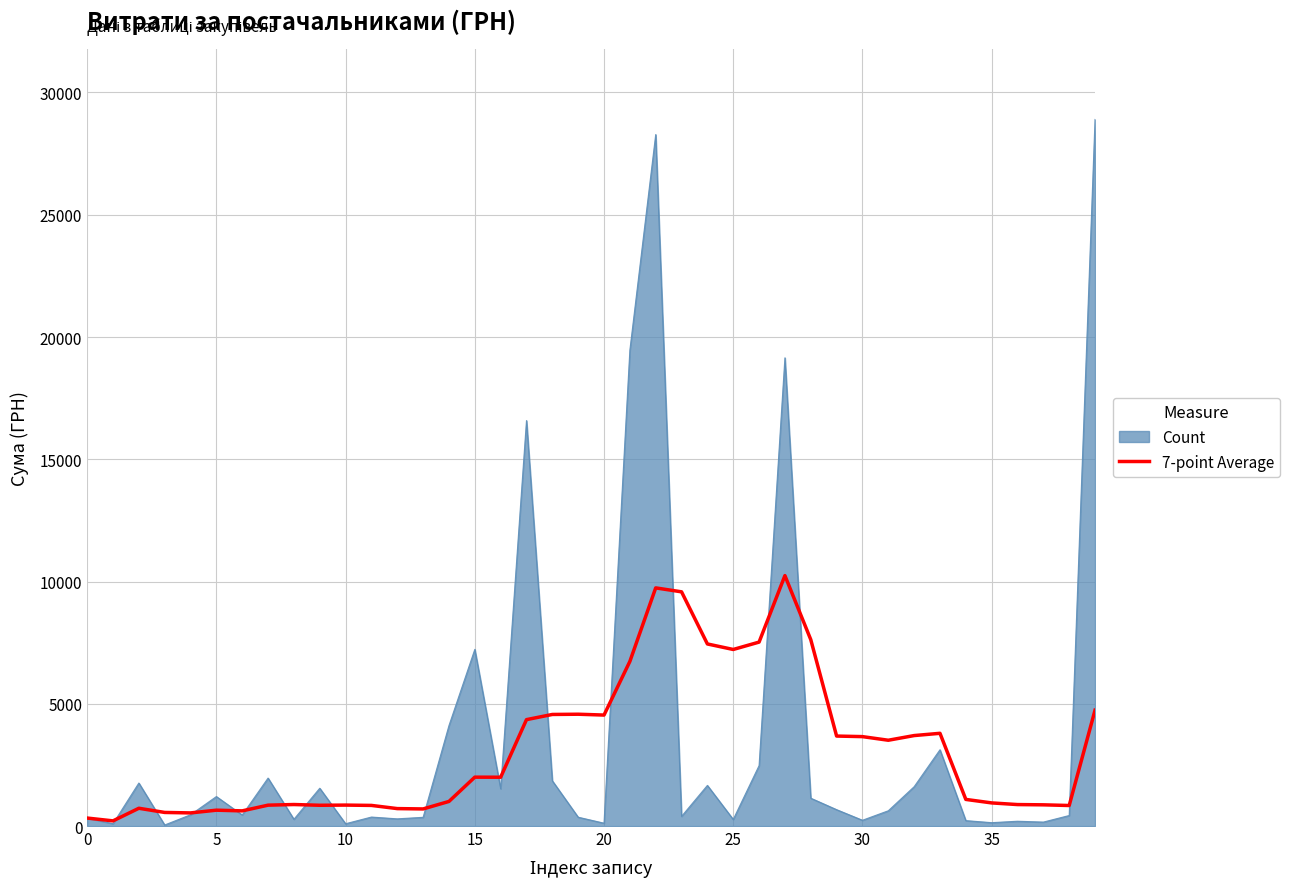

What is the maximum value shown in the chart?

28897.0